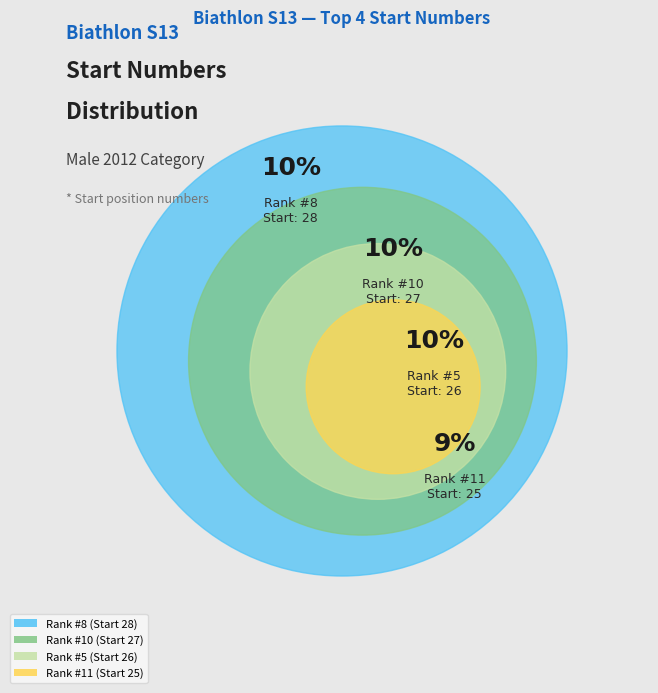

Which slice is the largest?

8